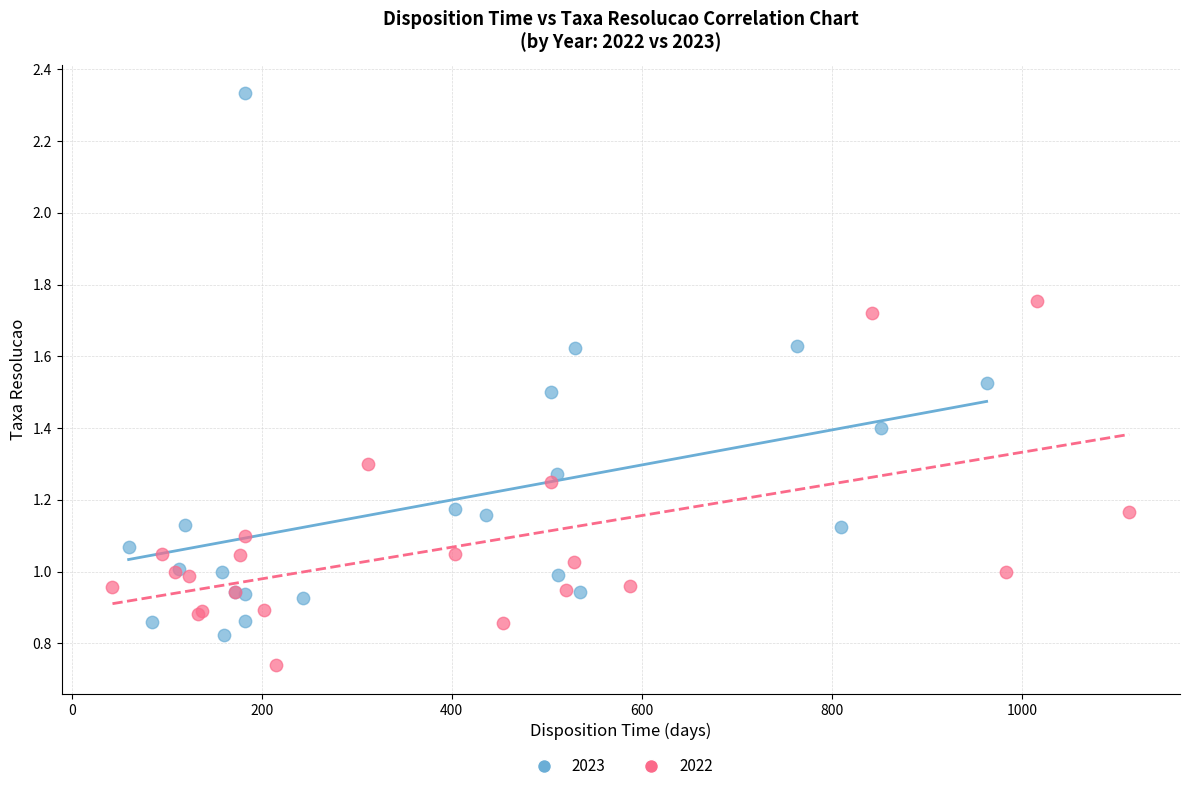

Which series has the widest spread of Y values?

2023